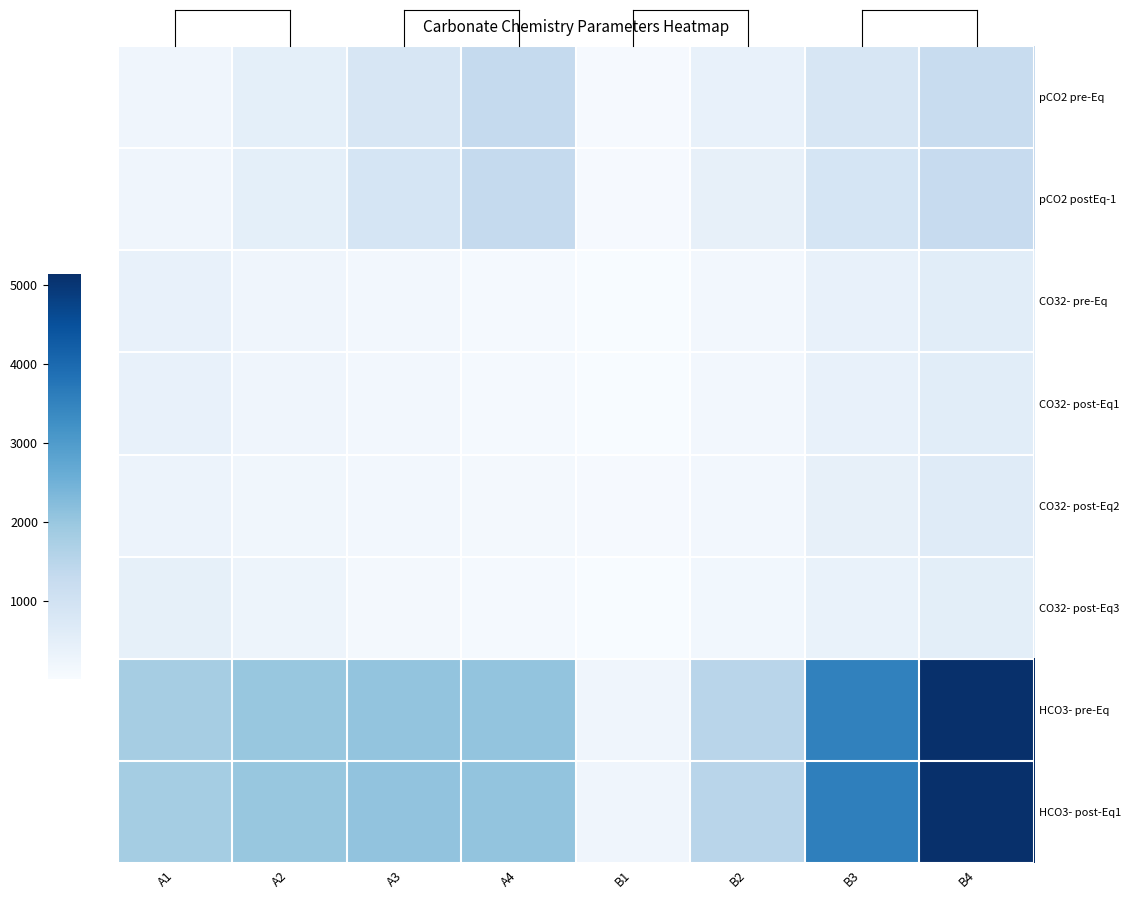

How many series are shown in this chart?

8